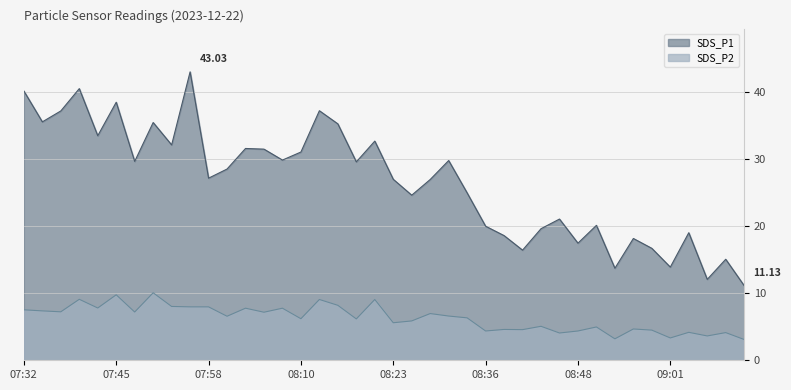

Which series has the largest range (max minus min)?

SDS_P1